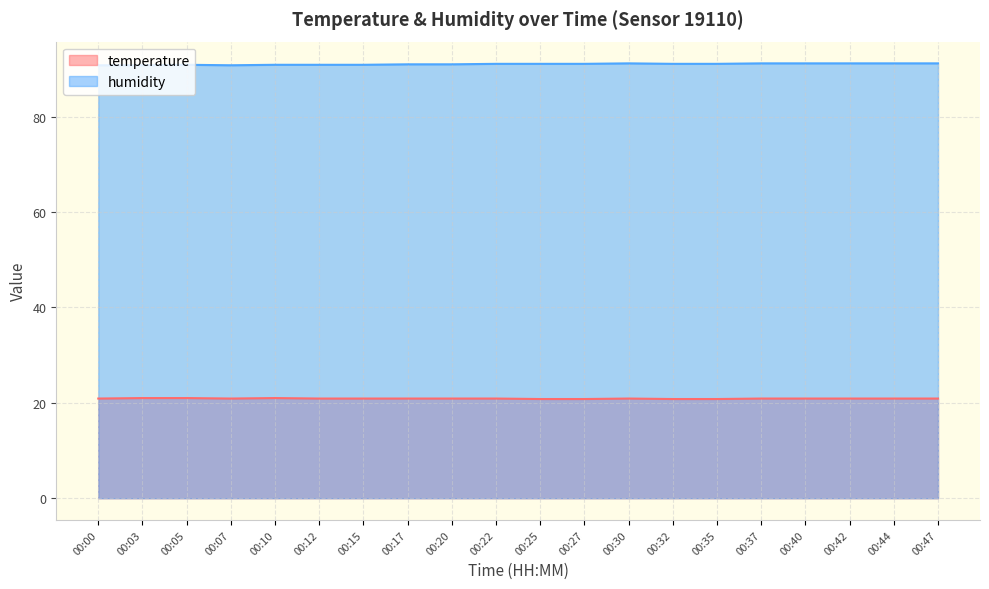

What is the sum of all temperature values?

417.9